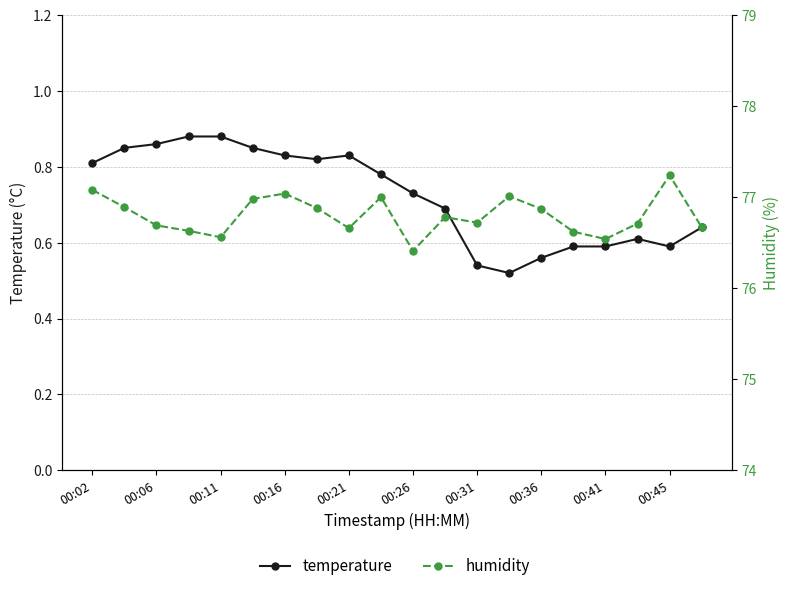

Where is temperature nearest to the value 0?

13